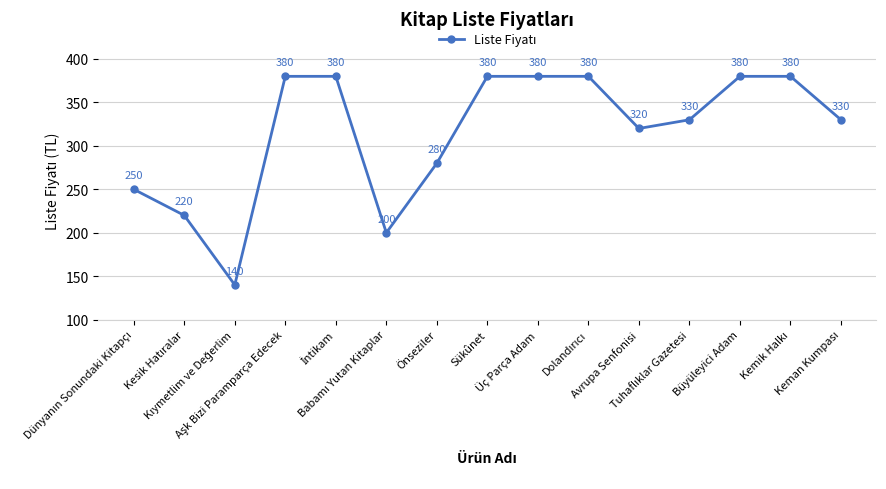

What is the value of the 1st point from the left?

250